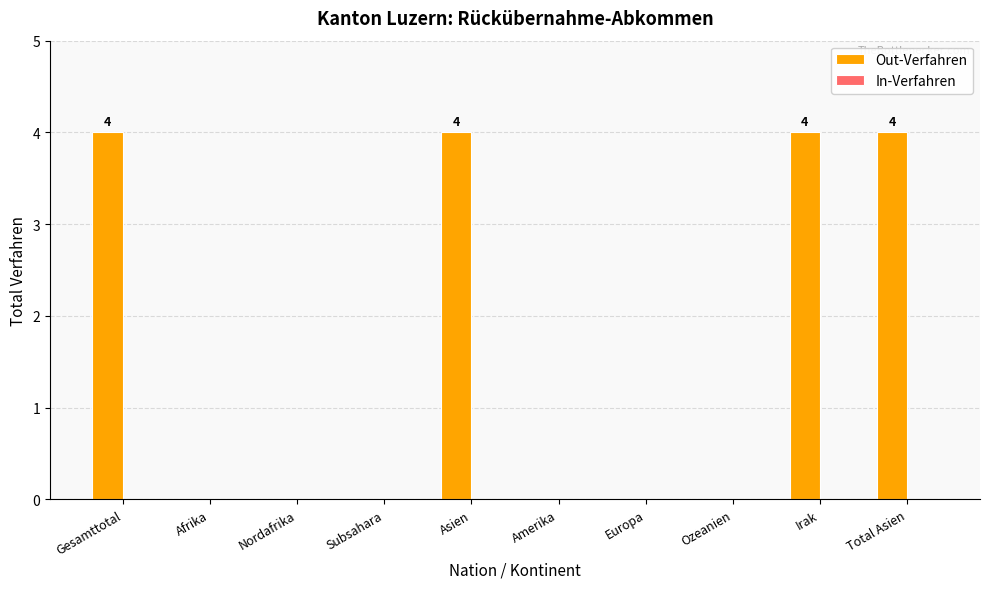

Are the bars horizontal?

No